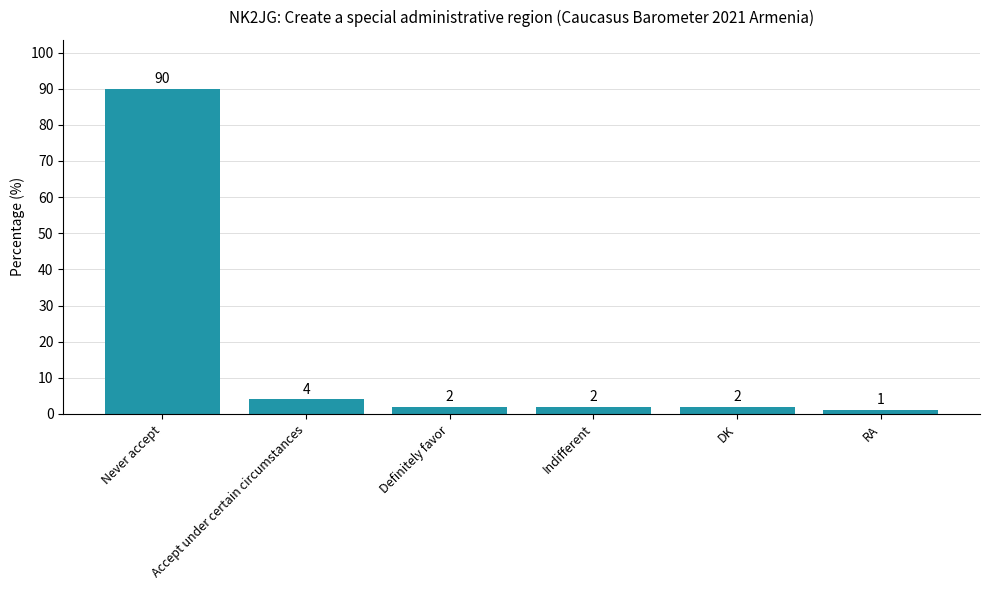

What is the change in value from DK to RA?

-1